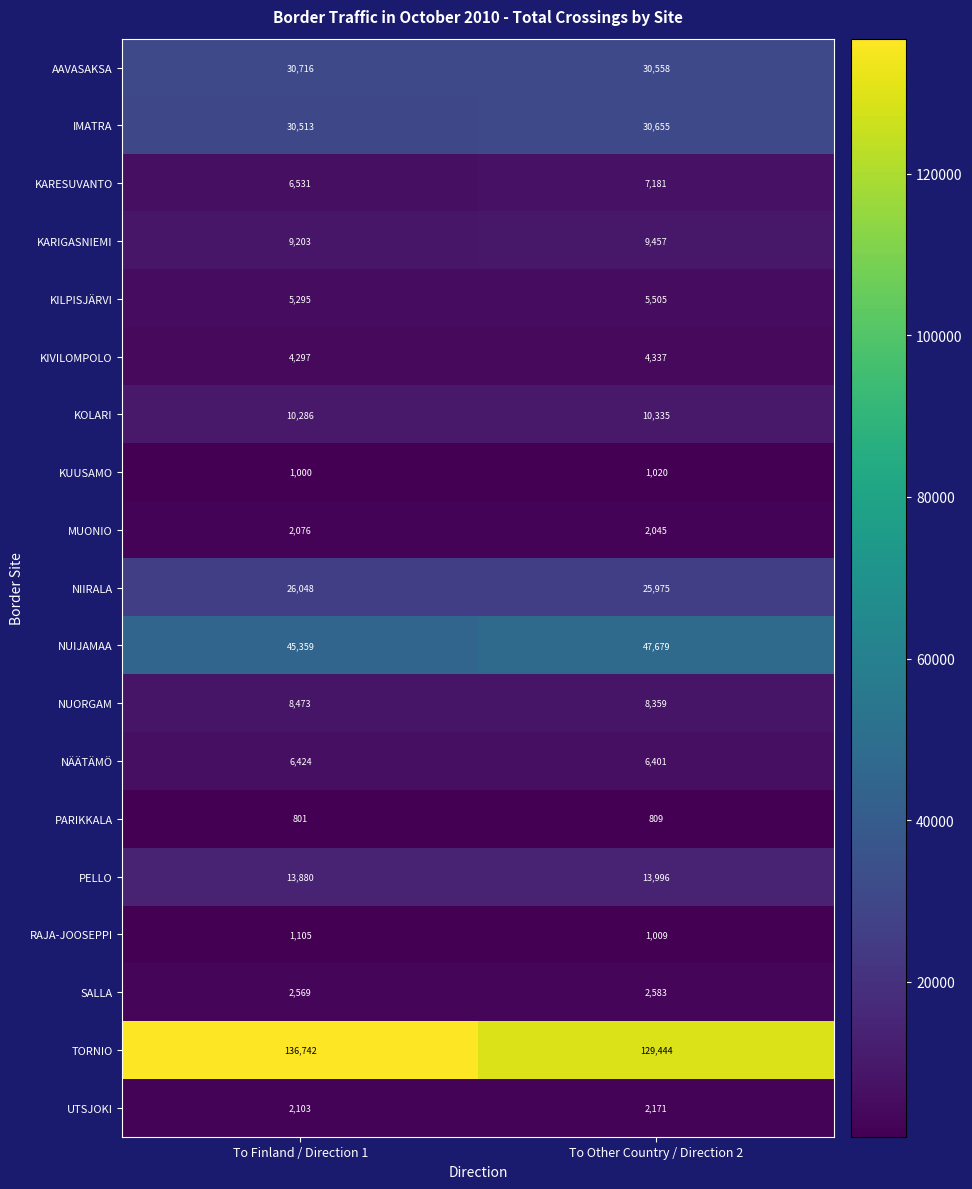

What is the difference between the highest and lowest values at To Finland / Direction 1?

135941